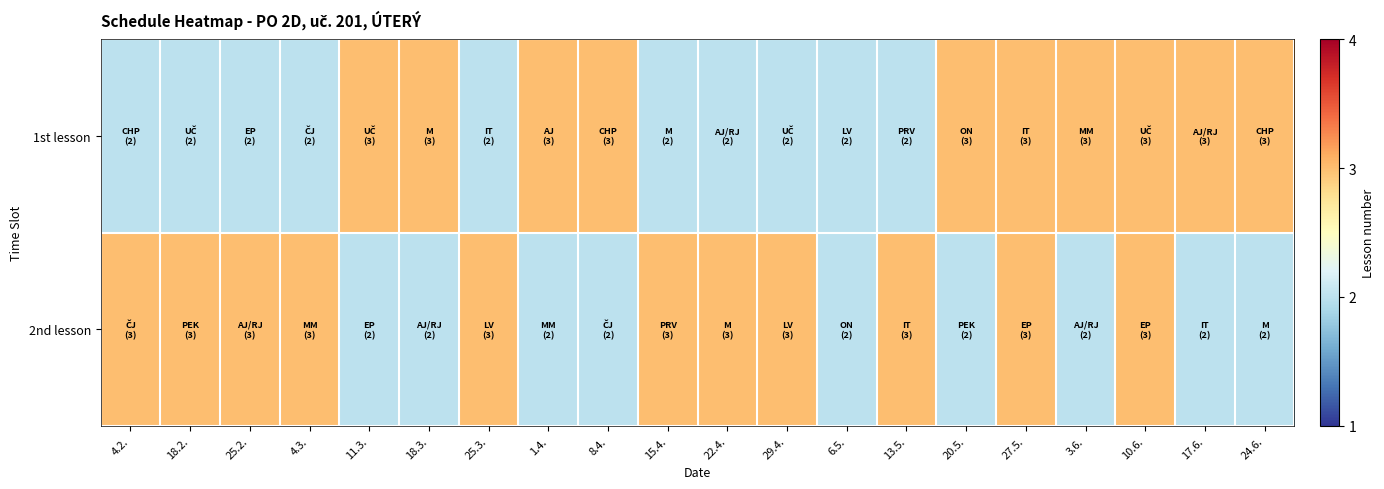

Rank the series by their average value, from lowest to highest.

1st lesson, 2nd lesson